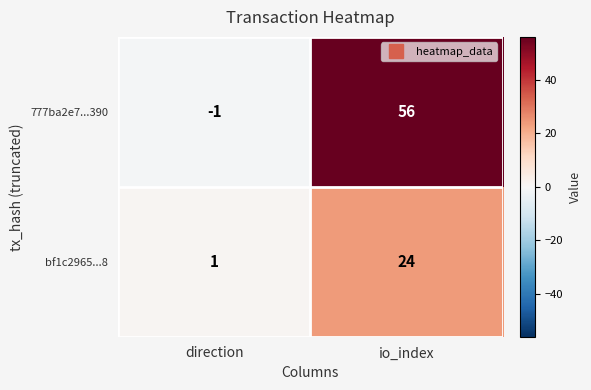

Which label corresponds to the smallest value in the chart?

direction